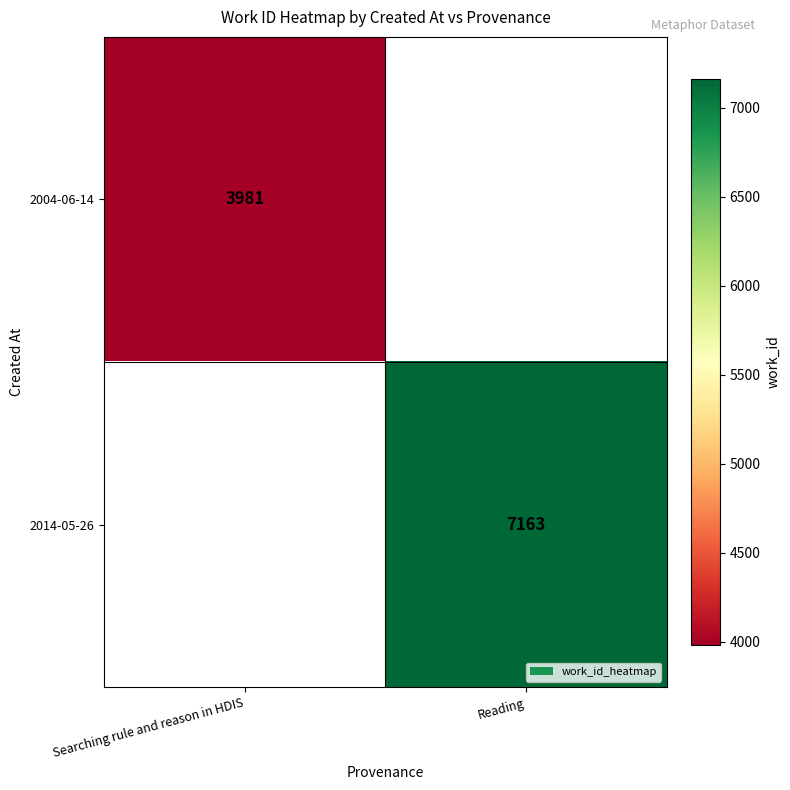

The 2004-06-14 series shows 2747 at Searching rule and reason in HDIS. True or false?

False